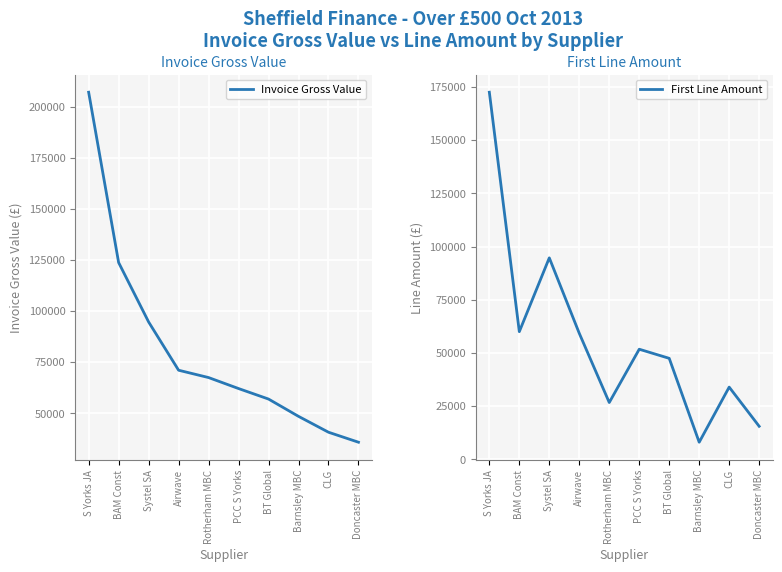

What is the minimum value shown in the chart?

8055.0